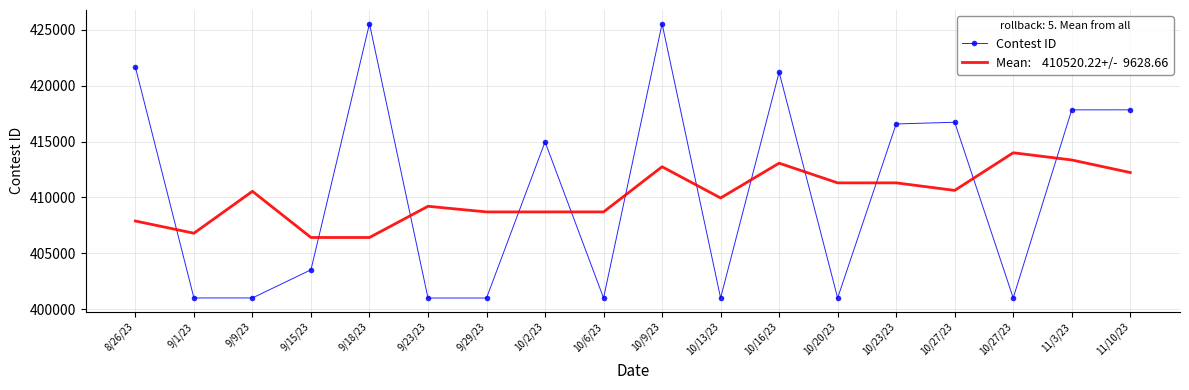

Which label corresponds to the largest value in the chart?

10/9/23